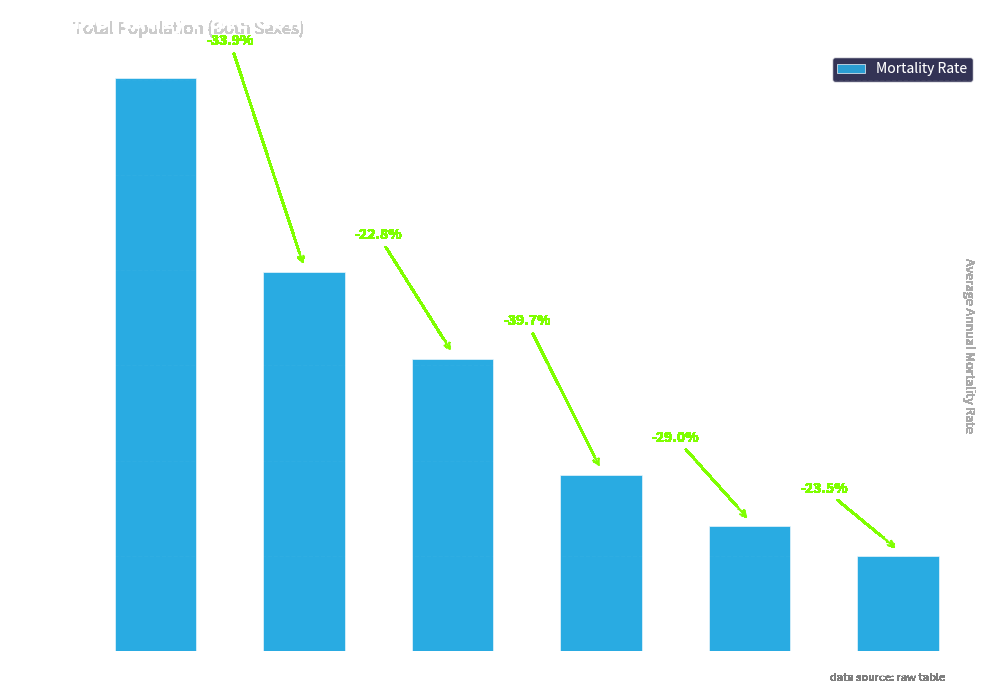

Rank the categories by value from highest to lowest.

1950, 1955, 1960, 1965, 1970, 1975